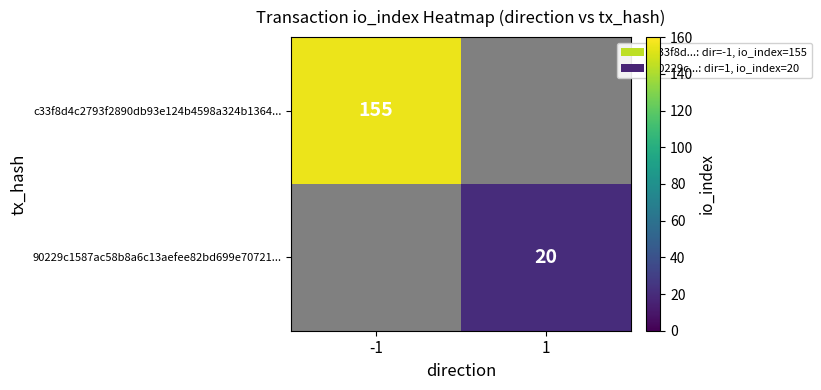

True or false: c33f8d4c2793f2890db93e124b4598a324b1364... has a value of 155 at -1.

True